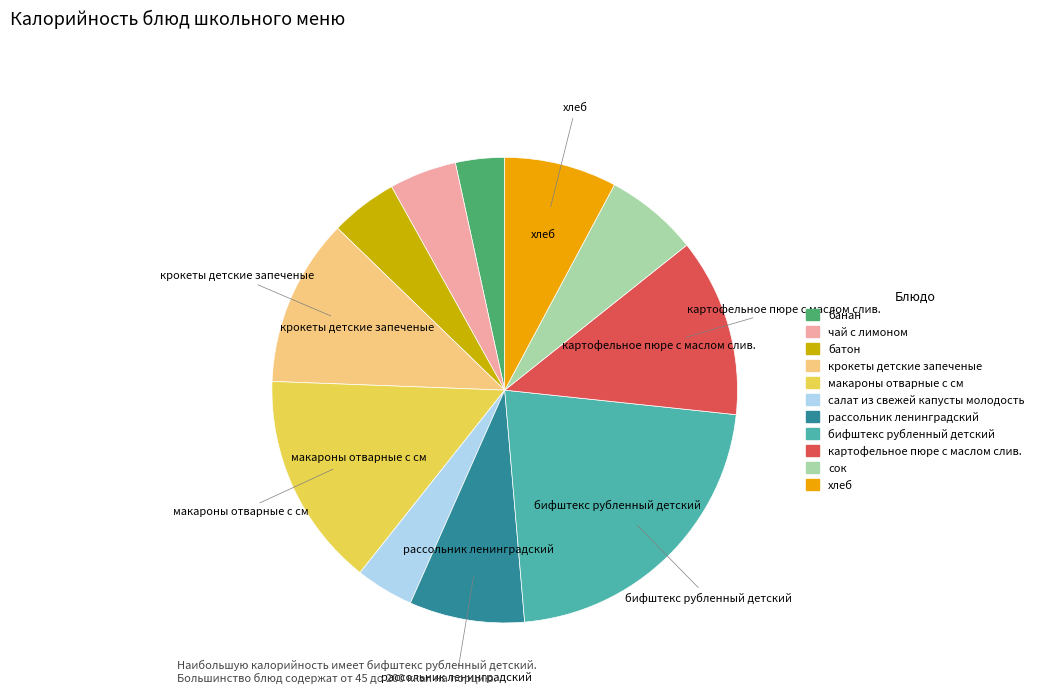

What is the smallest slice in the pie chart?

банан